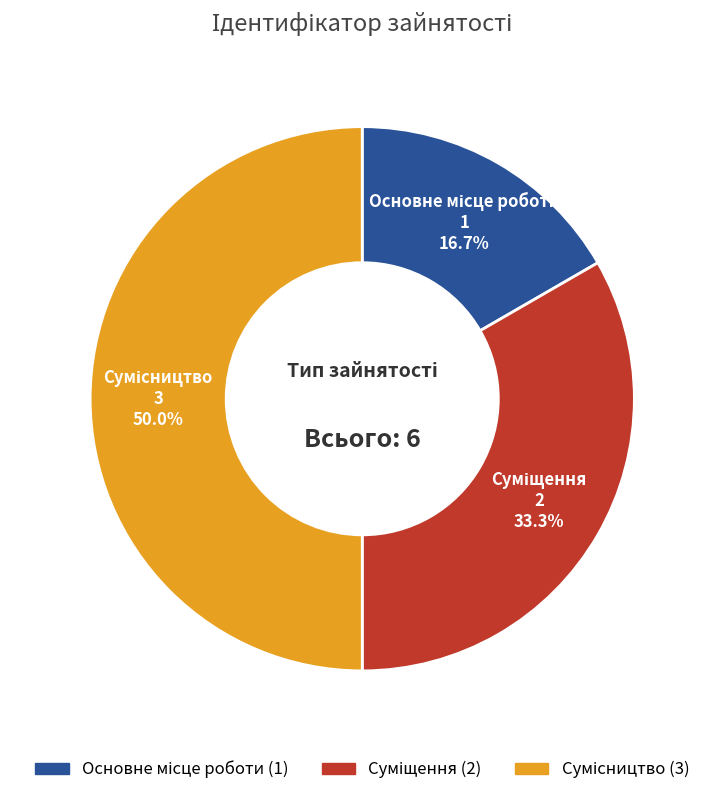

Count the number of slices in the pie.

3